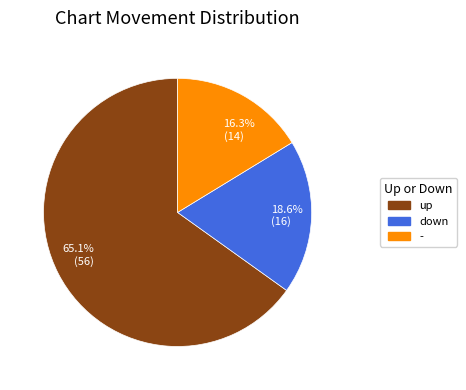

Is the sum of 18.6% (16) and 16.3% (14) greater than half?

No